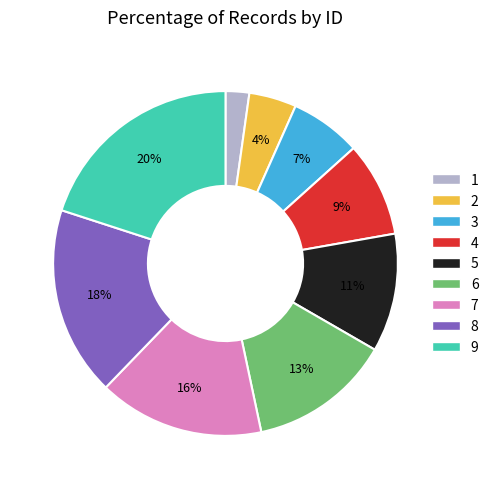

To the nearest percent, what percentage of the pie is 7?

16%